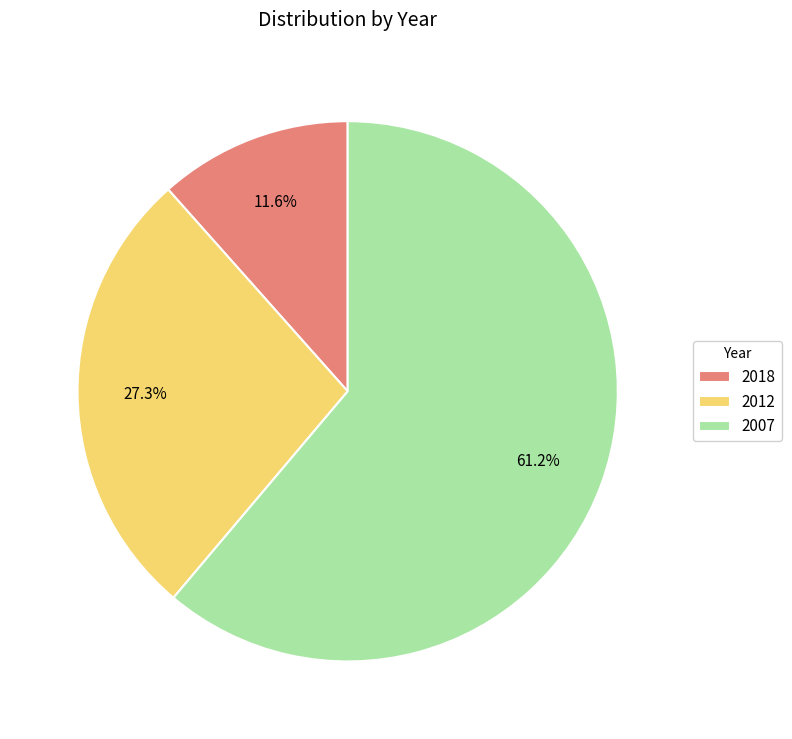

Which category accounts for the majority?

2007